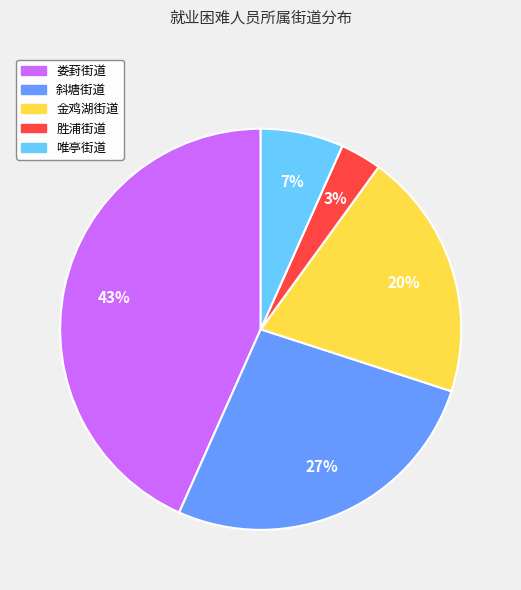

Which slice is the smallest?

胜浦街道